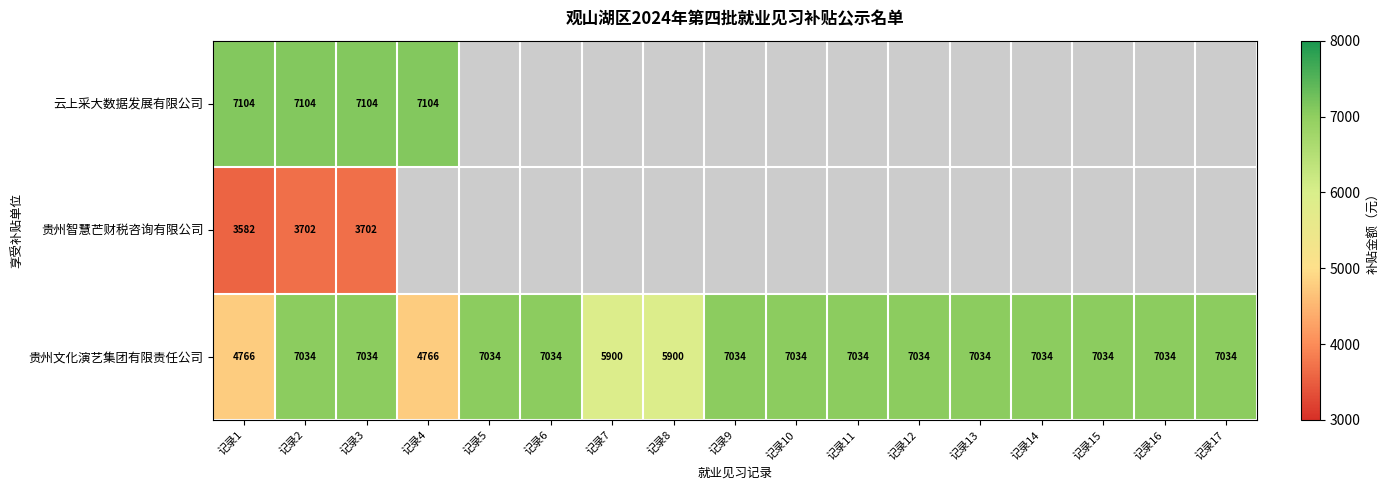

Read the 贵州文化演艺集团有限责任公司 value at 记录17.

7034